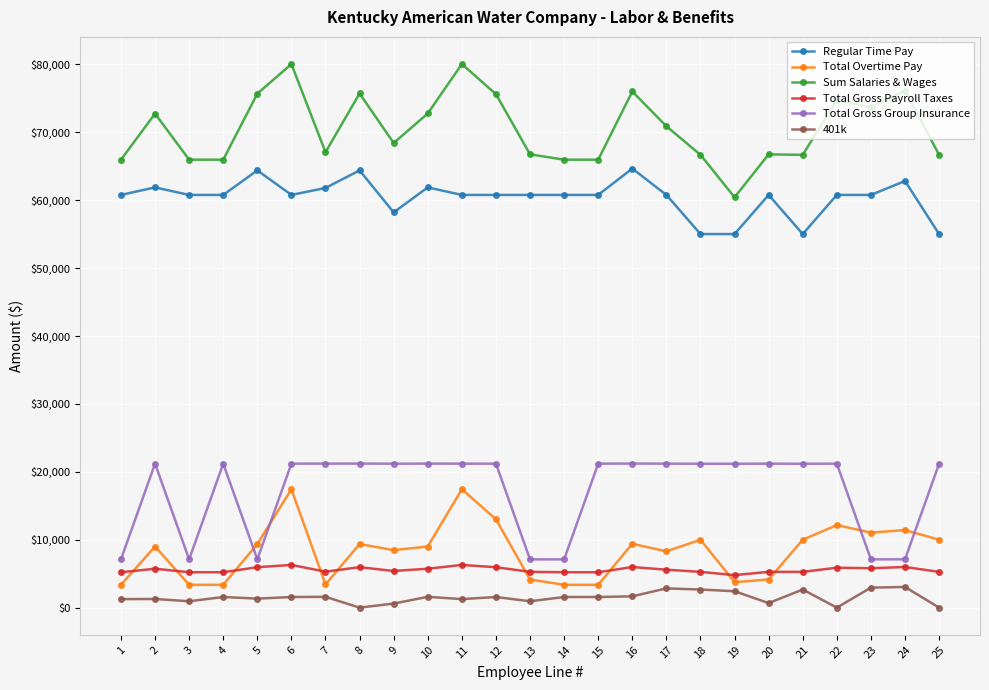

What is the difference between the second highest and minimum values in the Total Gross Payroll Taxes series?

1501.0